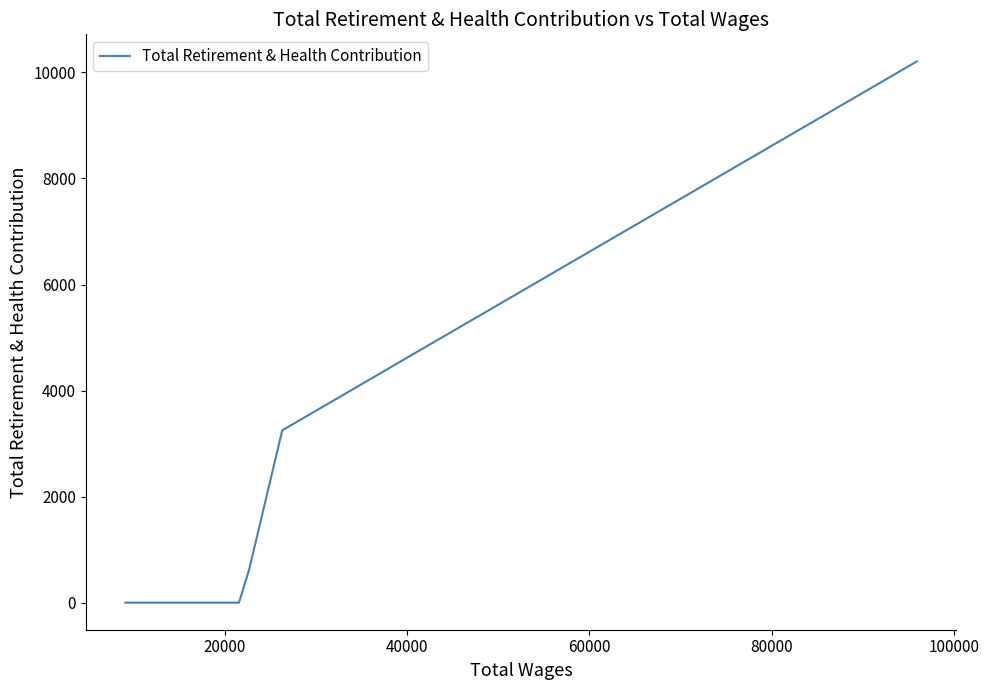

Count the number of values greater than 4210.

4